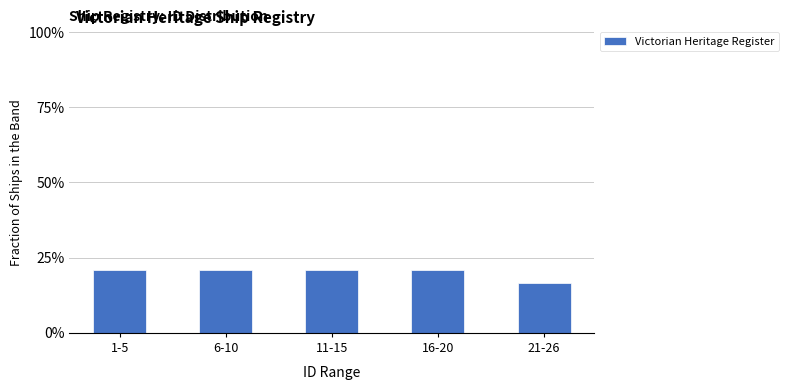

Does the chart contain any negative values?

No